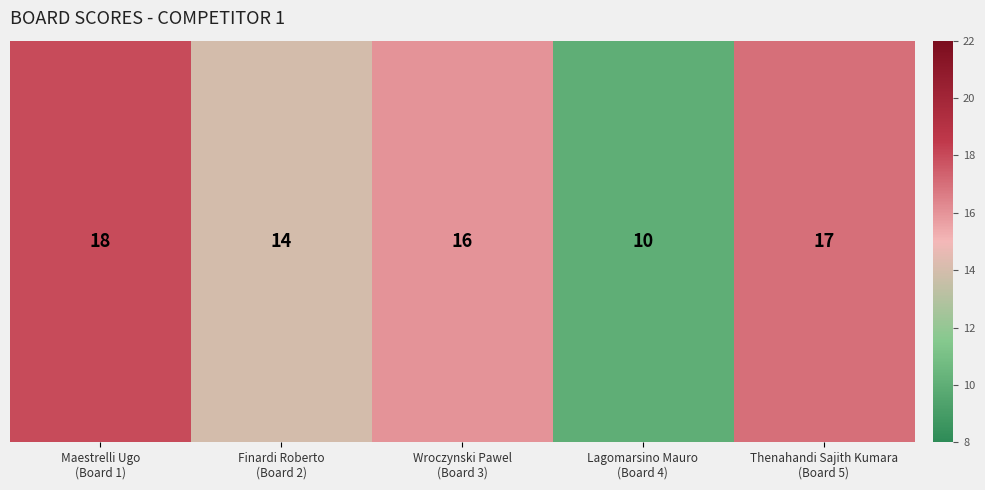

What is the ratio of the value at Maestrelli Ugo
(Board 1) to the value at Wroczynski Pawel
(Board 3)?

1.1